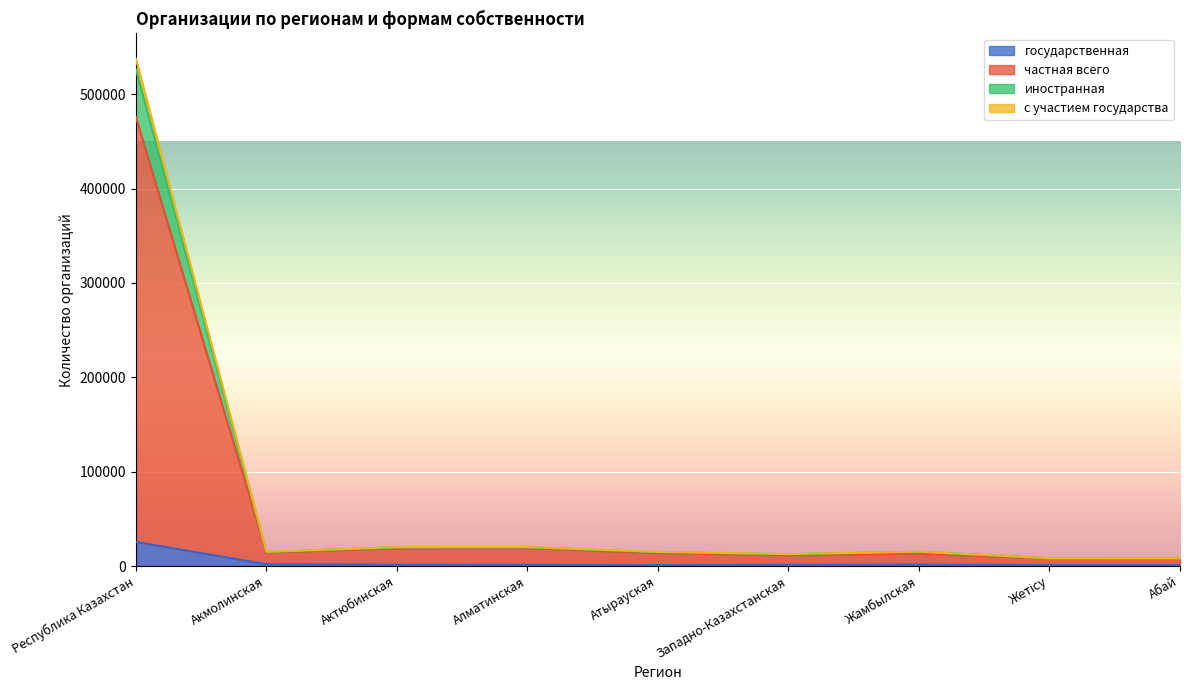

What is the difference between the иностранная values at Атырауская and Западно-Казахстанская?

2112